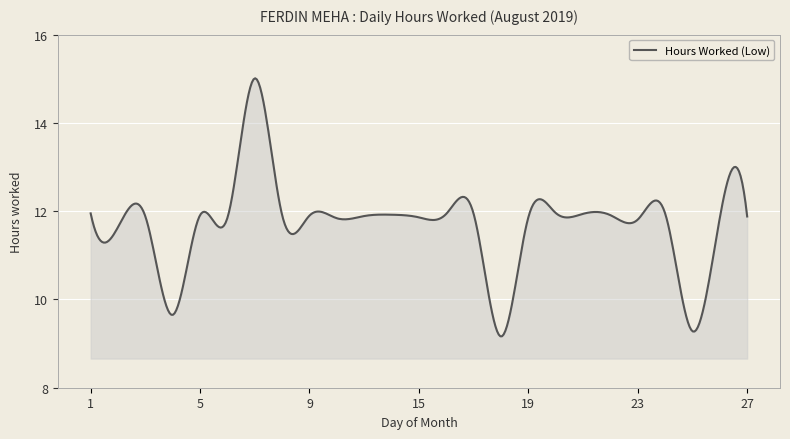

What is the minimum value shown in the chart?

9.2